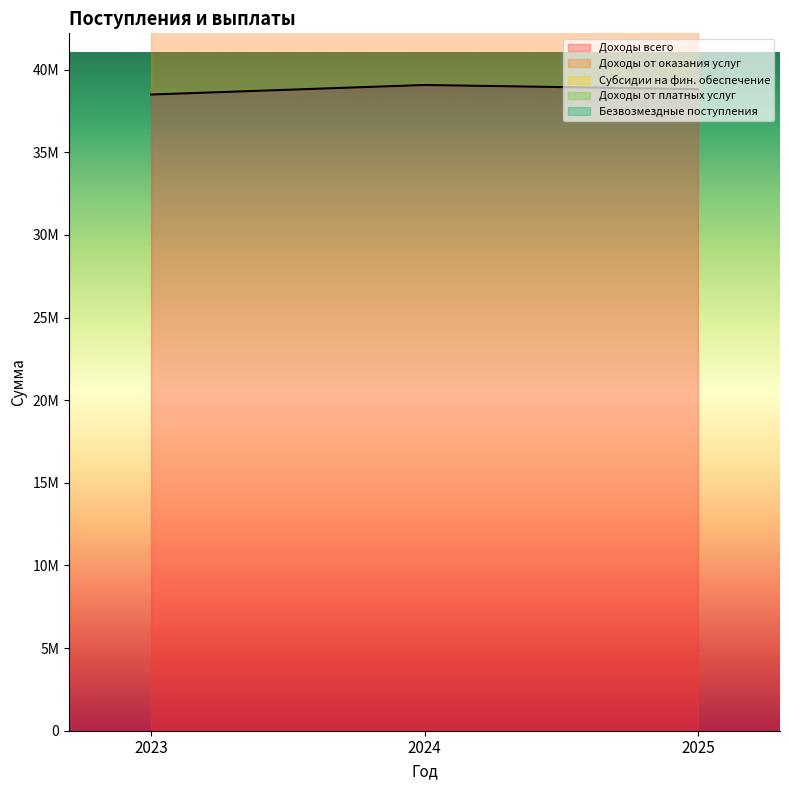

What is the difference between the second highest and minimum values in the Субсидии на фин. обеспечение series?

969808